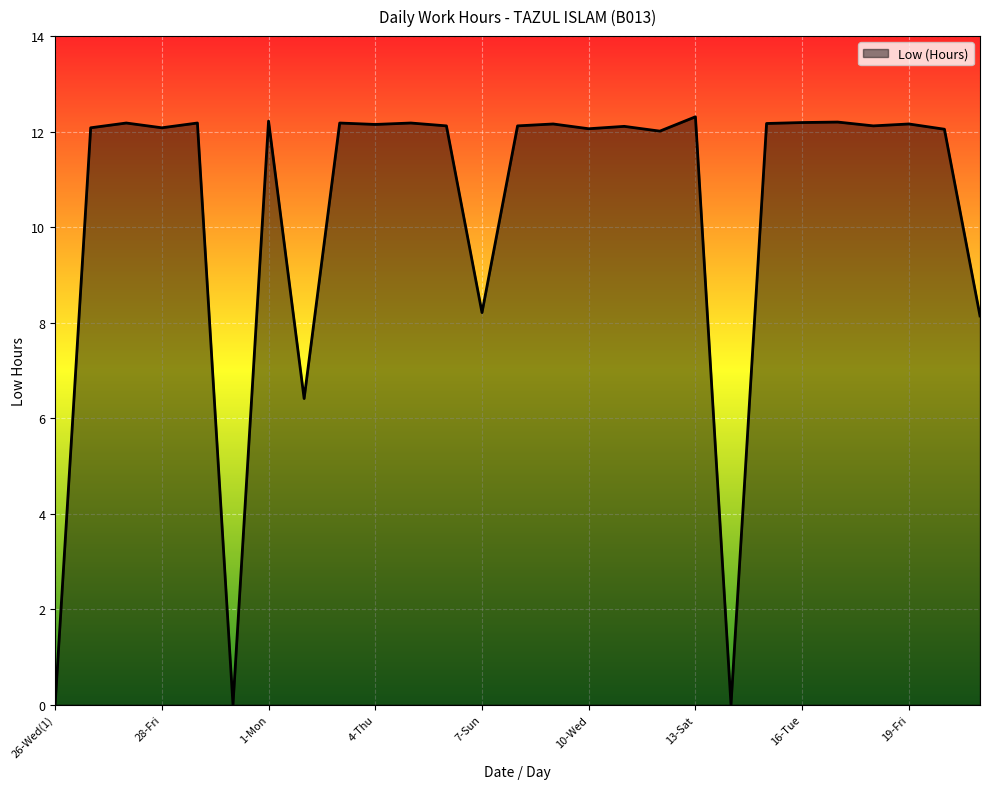

What is the difference between the maximum and minimum values?

12.3